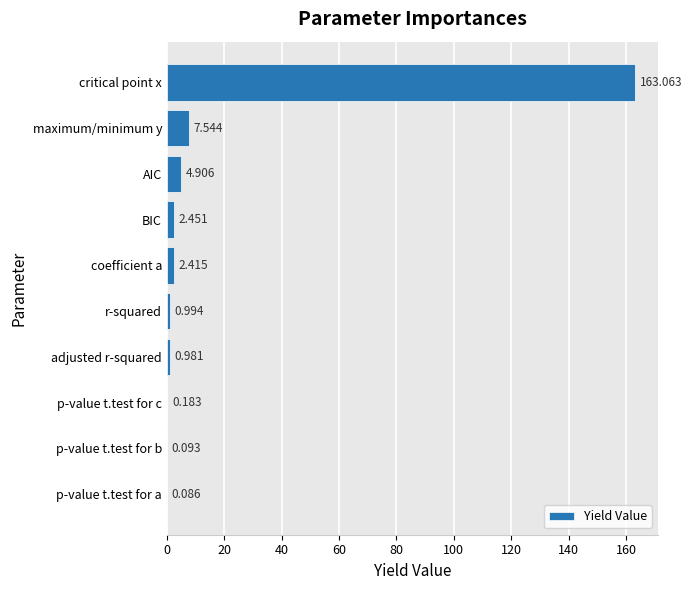

Which label corresponds to the largest value in the chart?

critical point x